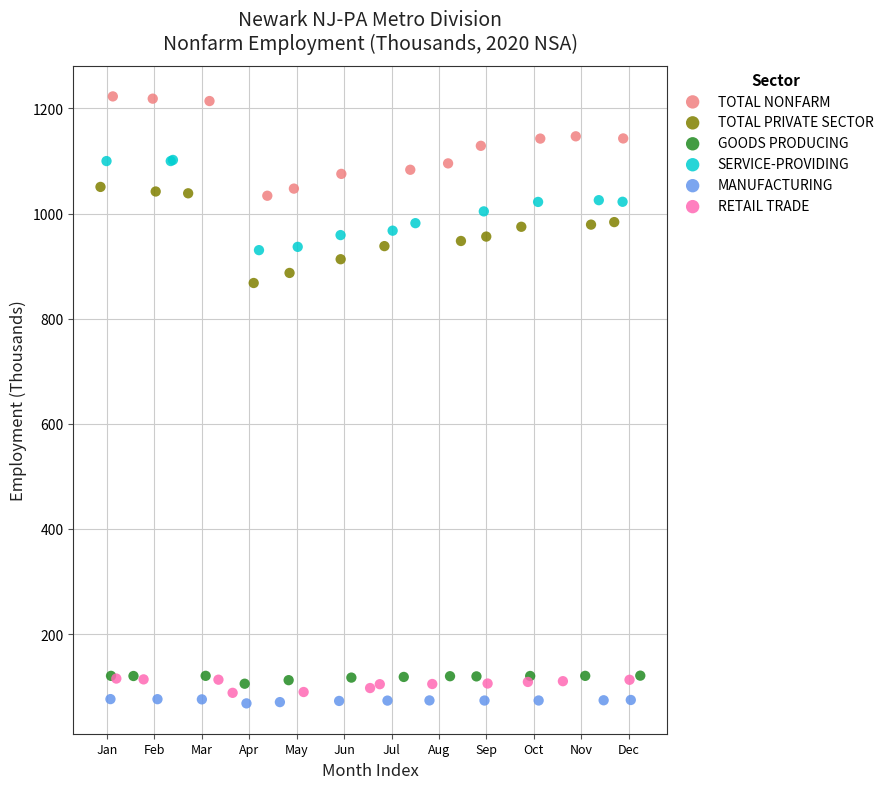

Which series has the largest Y range (max minus min)?

TOTAL NONFARM